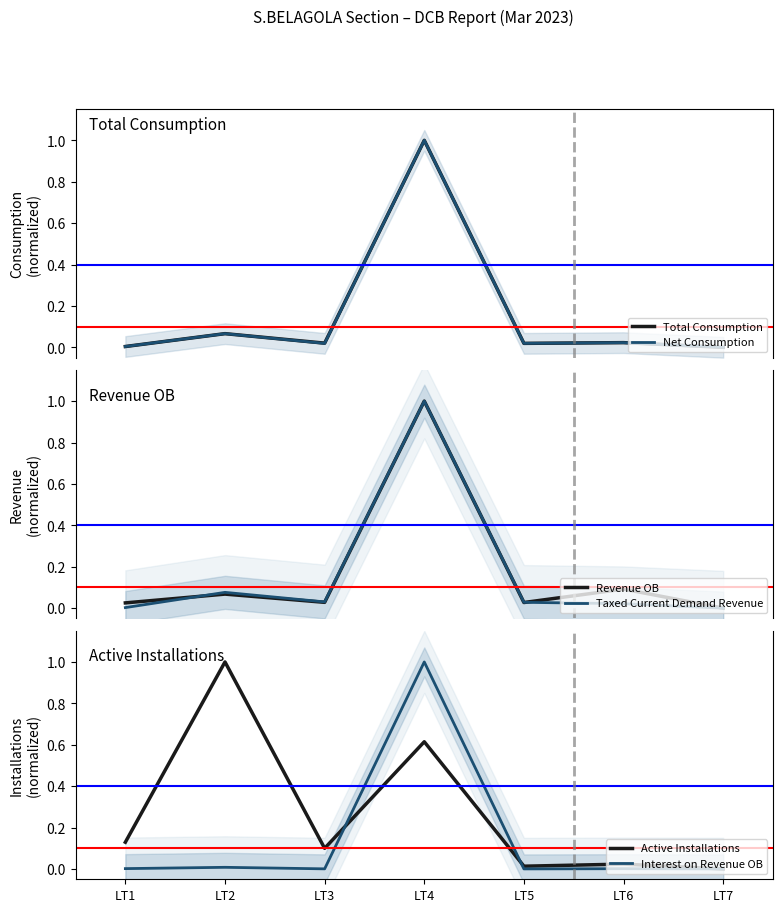

Reading right to left, list all the values displayed in this chart.

Total Consumption: LT7=0.0	LT6=0.0	LT5=0.0	LT4=1.0	LT3=0.0	LT2=0.1	LT1=0.0
Net Consumption: LT7=0.0	LT6=0.0	LT5=0.0	LT4=1.0	LT3=0.0	LT2=0.1	LT1=0.0
Revenue OB: LT7=0.0	LT6=0.1	LT5=0.0	LT4=1.0	LT3=0.0	LT2=0.1	LT1=0.0
Taxed Current Demand Revenue: LT7=0.0	LT6=0.0	LT5=0.0	LT4=1.0	LT3=0.0	LT2=0.1	LT1=0.0
Active Installations: LT7=0.0	LT6=0.0	LT5=0.0	LT4=0.6	LT3=0.1	LT2=1.0	LT1=0.1
Interest on Revenue OB: LT7=0.0	LT6=0.0	LT5=0.0	LT4=1.0	LT3=0.0	LT2=0.0	LT1=0.0